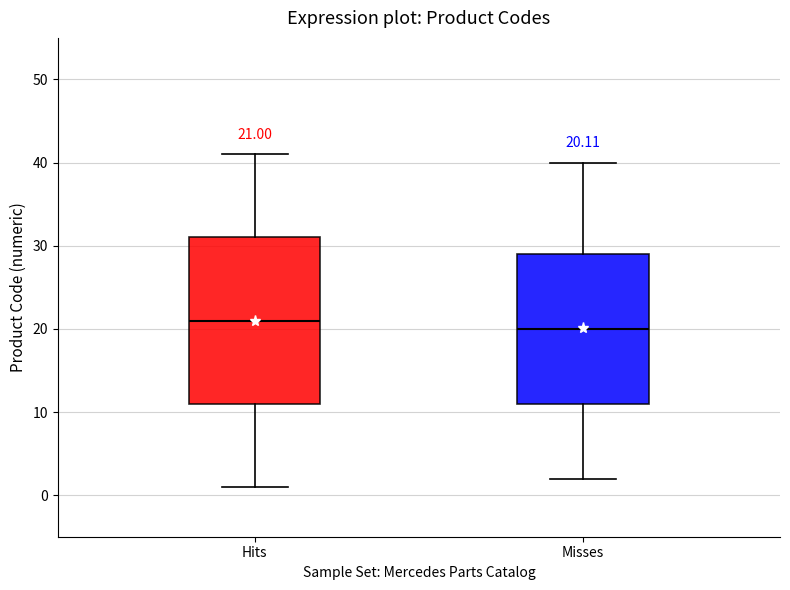

Which box is the tallest, from its lower edge to its upper edge?

Hits